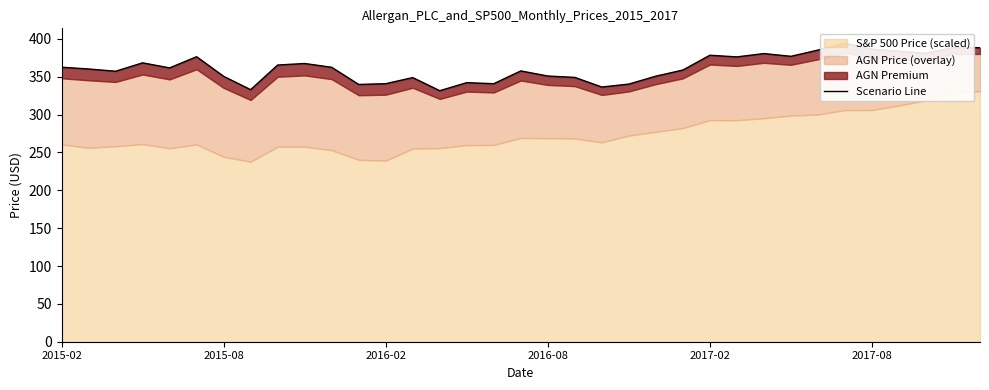

Approximately how many times larger is the value at 13 compared to 33?

0.9